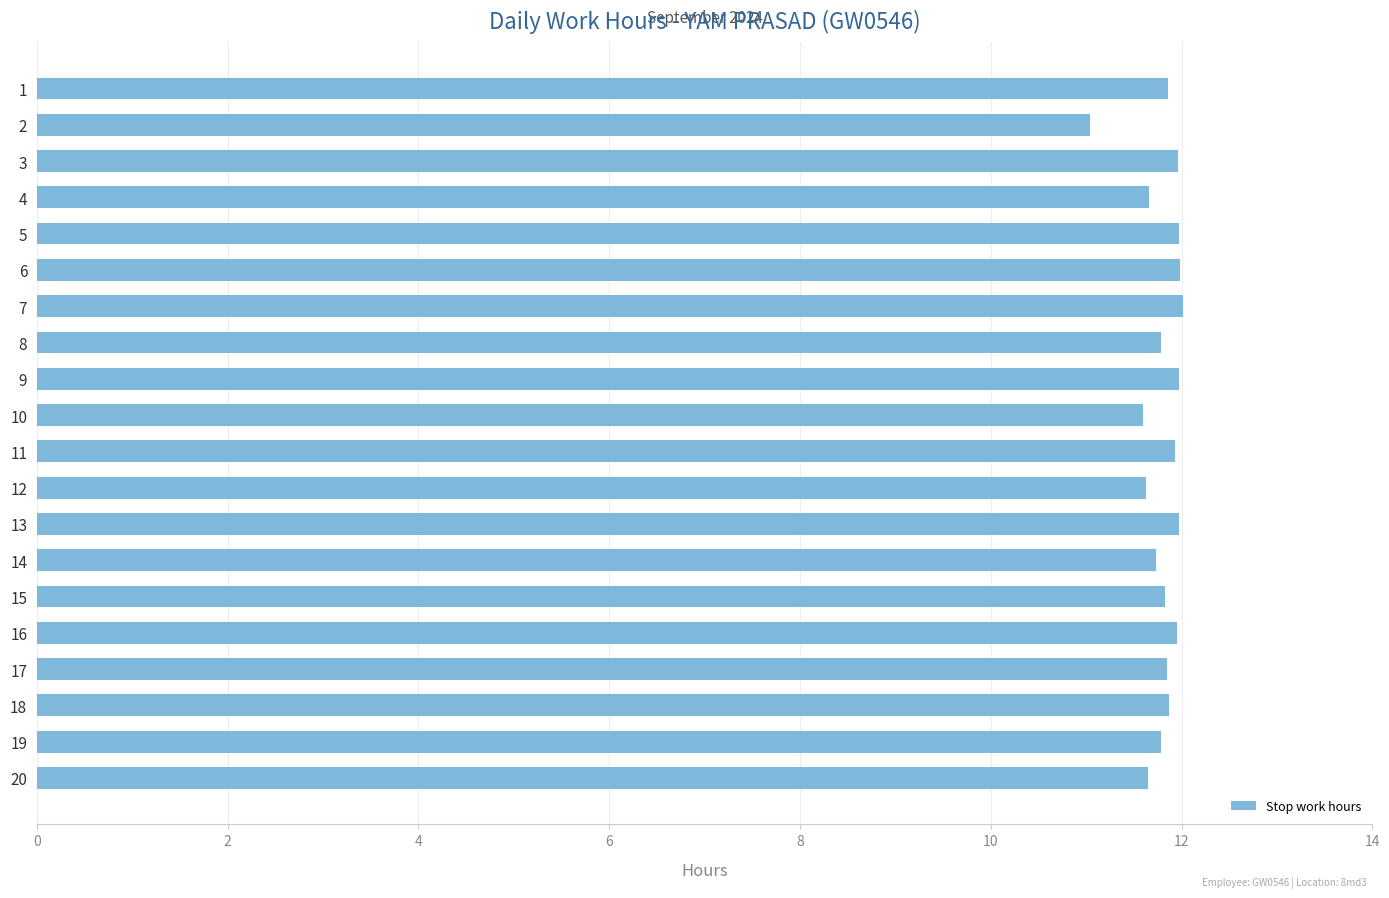

Approximately how many times larger is the value at 1 compared to 19?

1.0